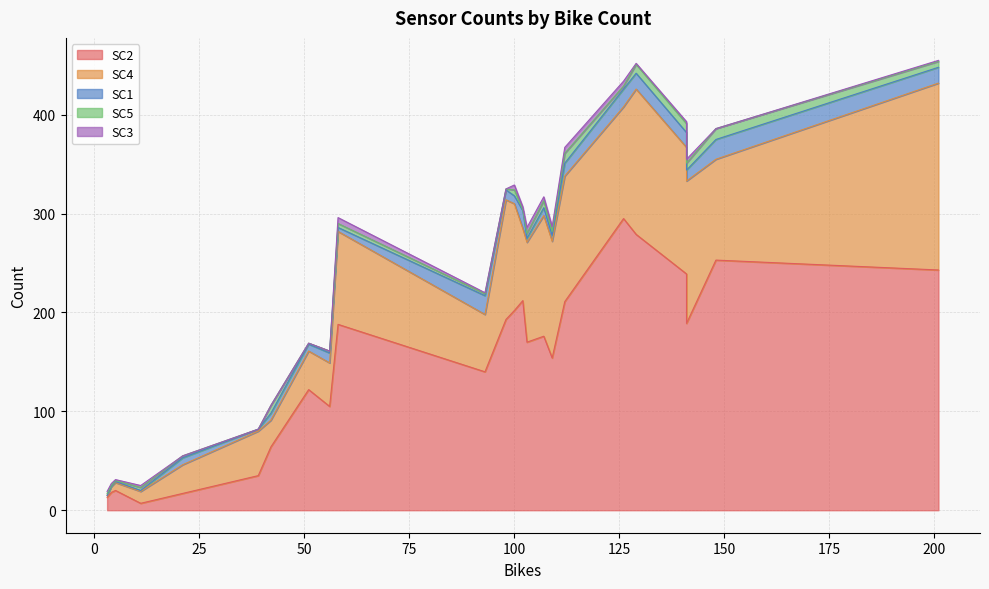

At which label does SC5 reach its peak?

148